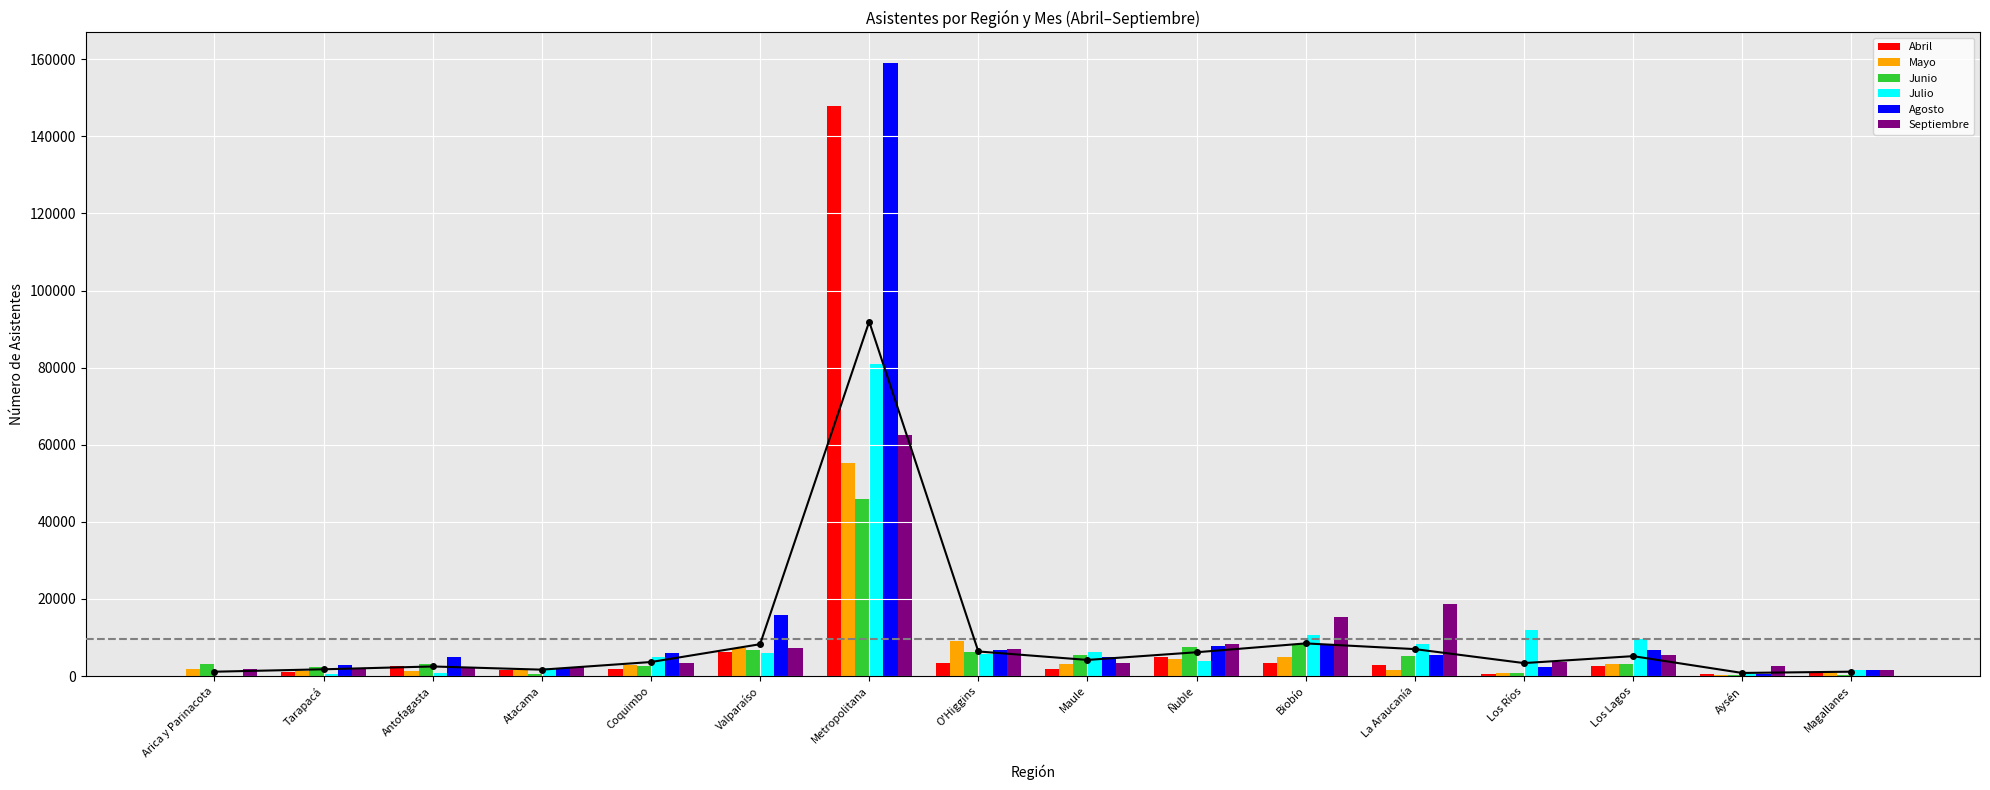

What is the difference between the maximum and minimum values in the Julio series?

81027